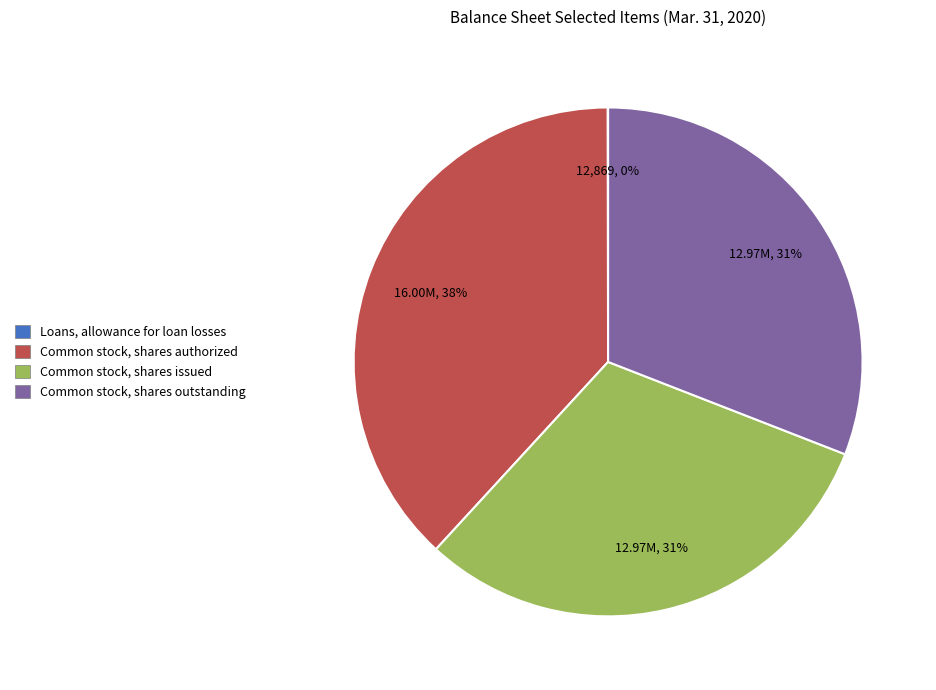

Between Common stock, shares authorized and Common stock, shares issued, which is larger?

Common stock, shares authorized